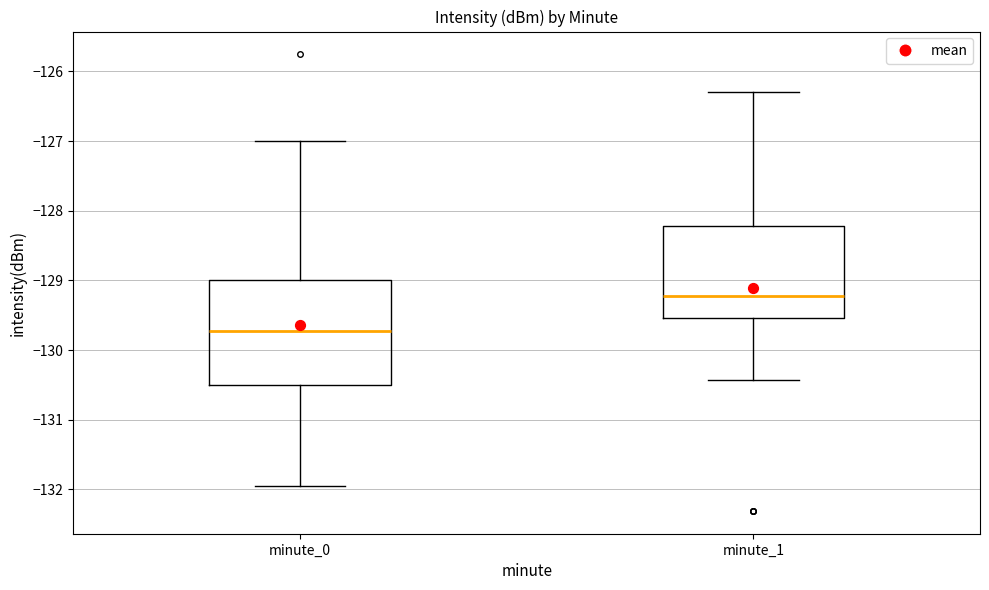

Where does the lower whisker of the box for minute_0 end on the y-axis? The values are not printed on the chart, so give them approximately, as read against the axis.

-132.0